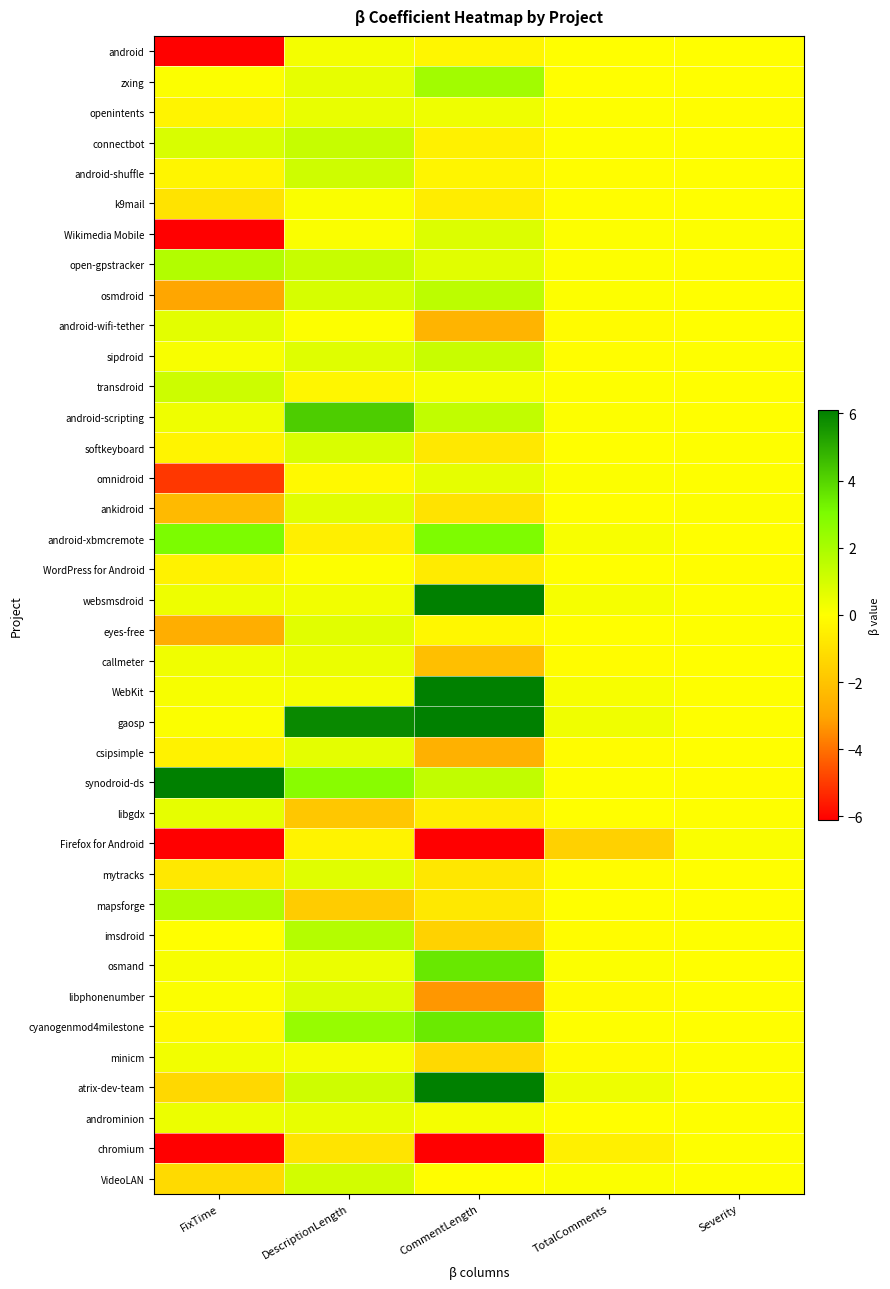

What is the spread (max minus min) of values at TotalComments?

1.9